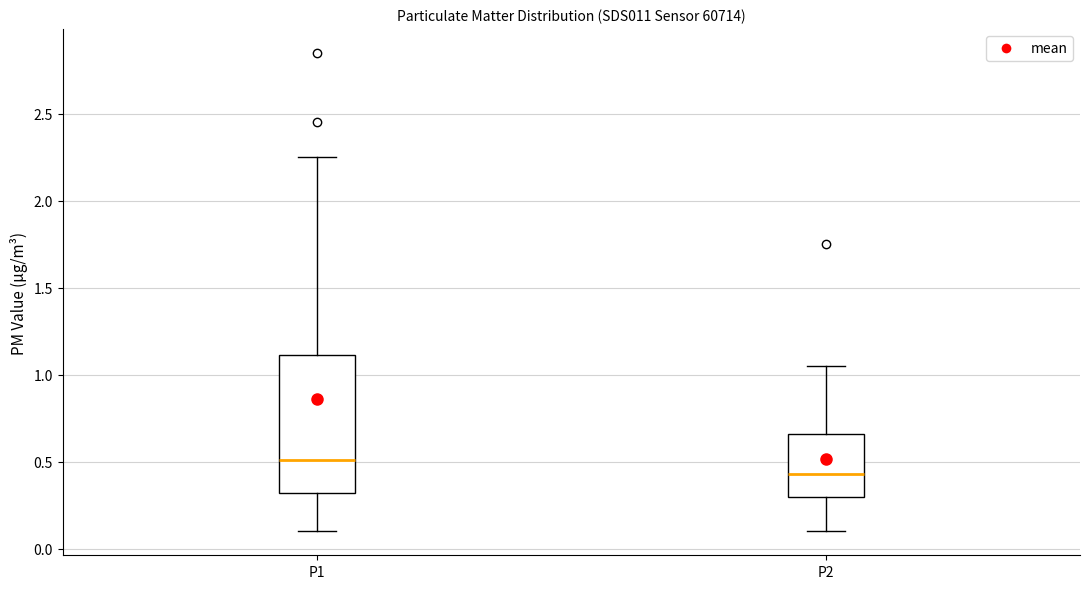

Reading left to right, transcribe this box plot: for each box, give where its median line is, the range the box spans, and where its two whiskers end, as read against the y-axis. The values are not printed on the chart, so give them approximately, as read against the axis.

P1: median 0.50, box 0.30 to 1.10, whiskers 0.10 to 2.25
P2: median 0.45, box 0.30 to 0.65, whiskers 0.10 to 1.05